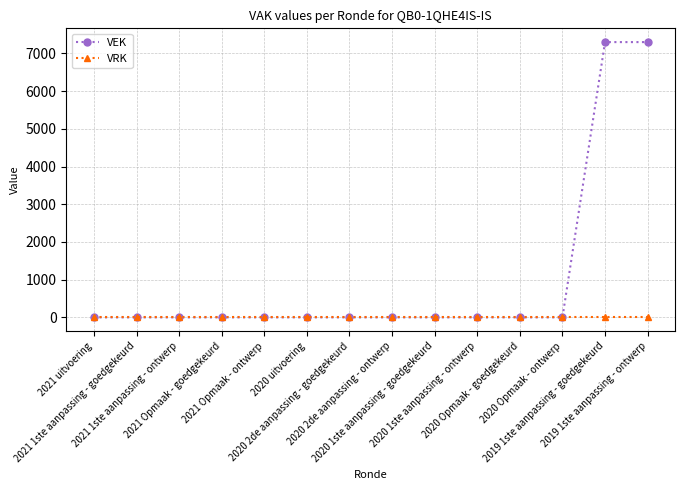

List the series in order of their overall mean, lowest first.

VRK, VEK